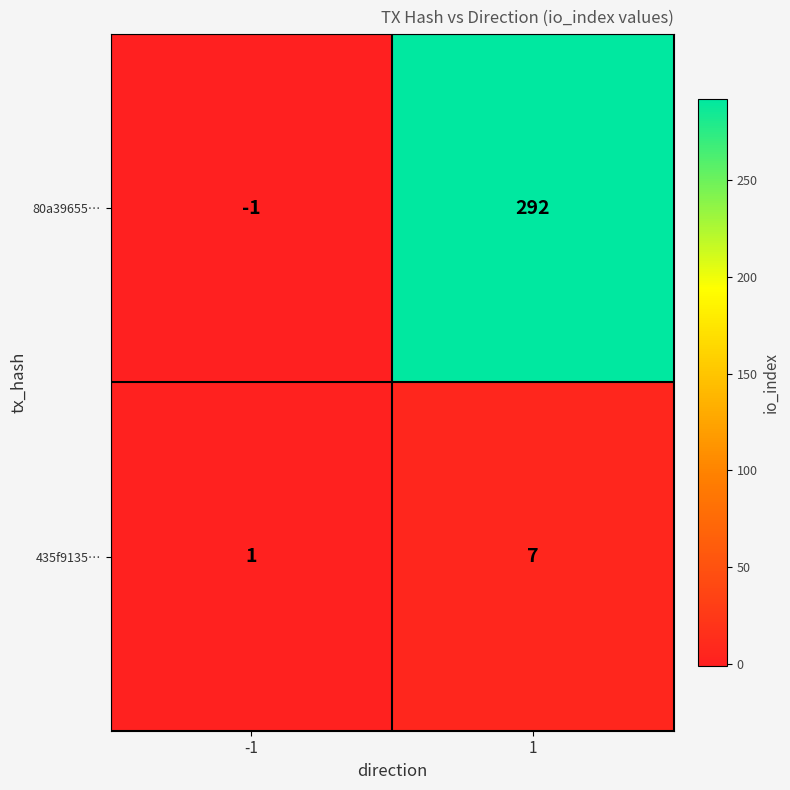

What is the sum of the 435f9135… values at 1 and -1?

8